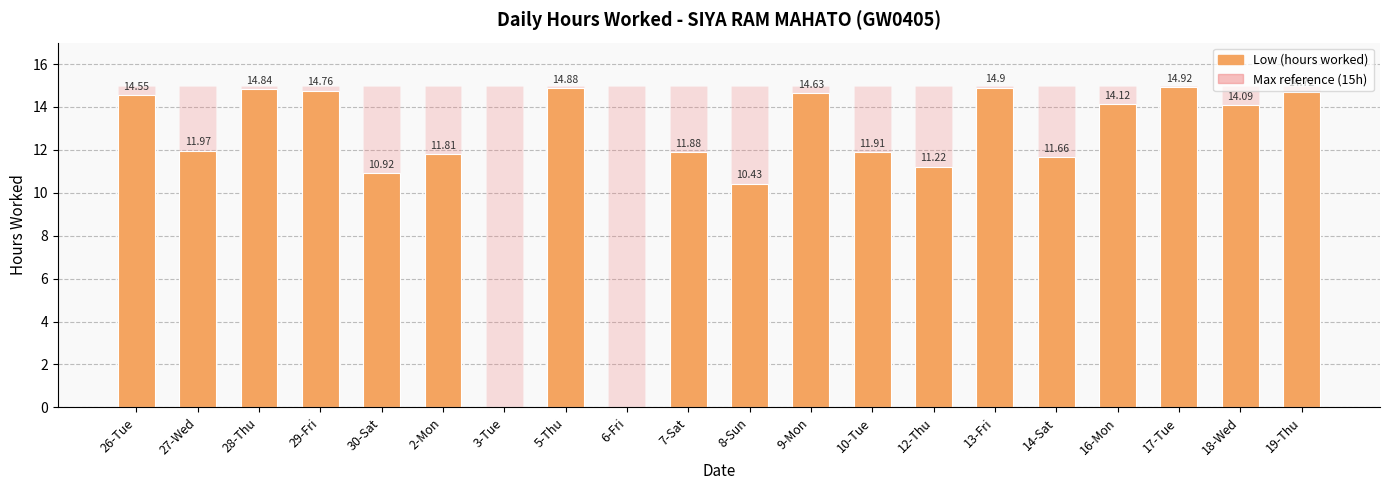

List the series in order of their overall mean, lowest first.

Low (hours worked), Max reference (15h)